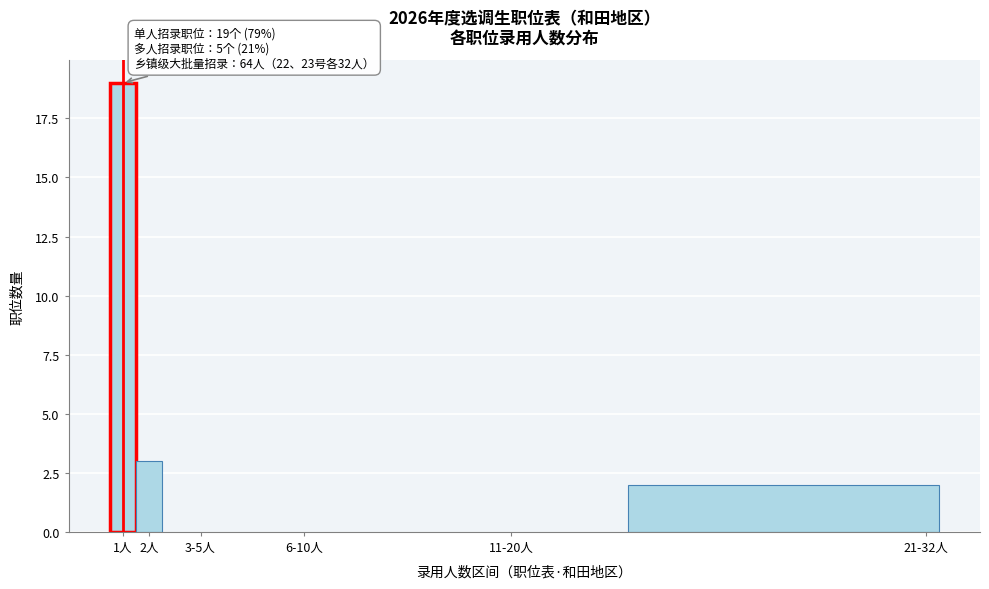

Reading right to left, what are all the values shown in this chart?

21-32人=2	11-20人=0	6-10人=0	3-5人=0	2人=3	1人=19